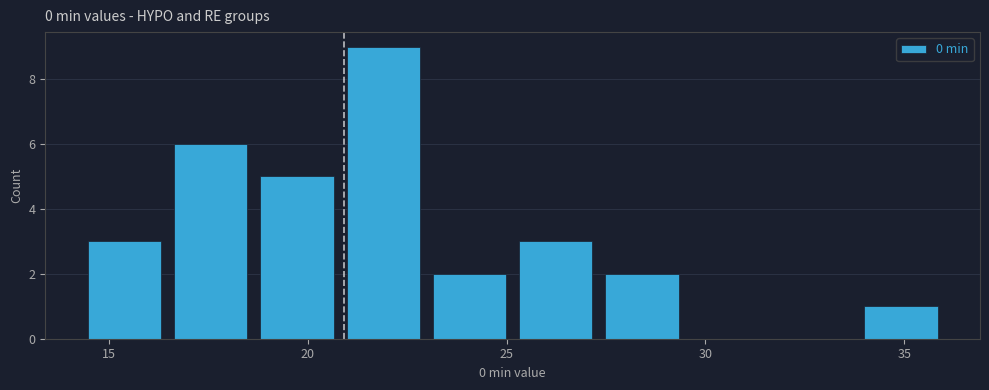

Reading left to right, list every bar in this chart as the range it spans on the x-axis followed by its height. Neither the bar edges nor the heights are printed on the chart, so give them approximately, as read against the axes.

14.5 to 16.5: 3
16.5 to 18.5: 6
18.5 to 21.0: 5
21.0 to 23.0: 9
23.0 to 25.0: 2
25.0 to 27.5: 3
27.5 to 29.5: 2
29.5 to 31.5: 0
31.5 to 34.0: 0
34.0 to 36.0: 1